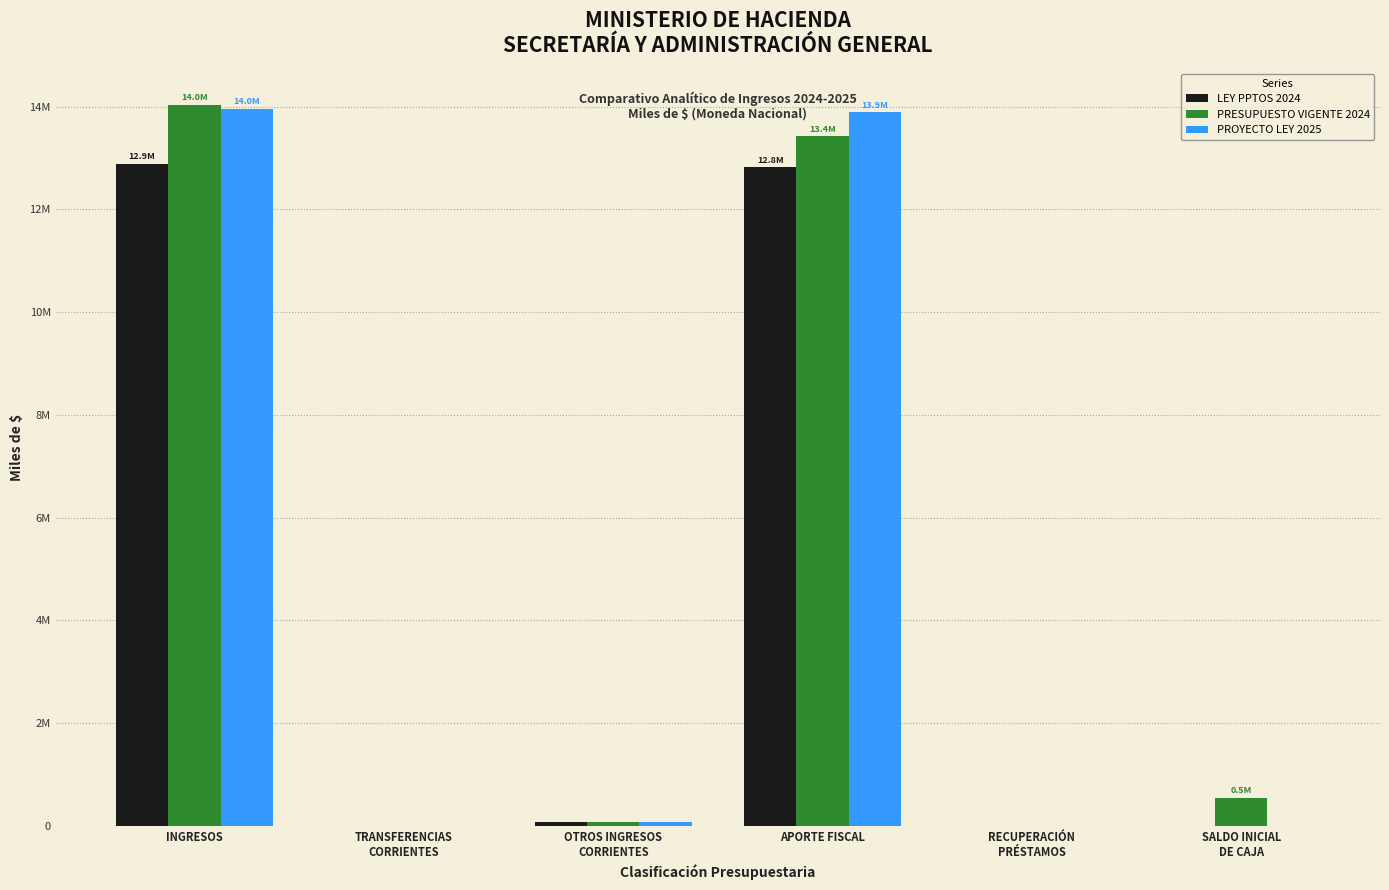

What is the spread (max minus min) of values at OTROS INGRESOS
CORRIENTES?

8610